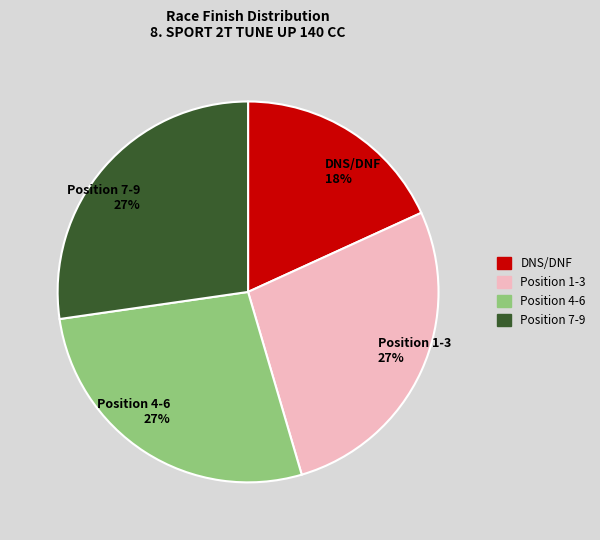

True or false: Position 4-6 27% accounts for 27% of the total.

True